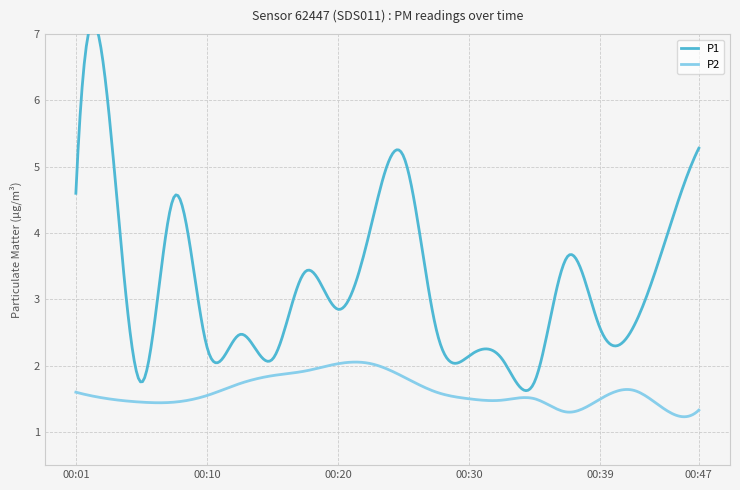

True or false: P2 and P1 intersect in this chart.

False